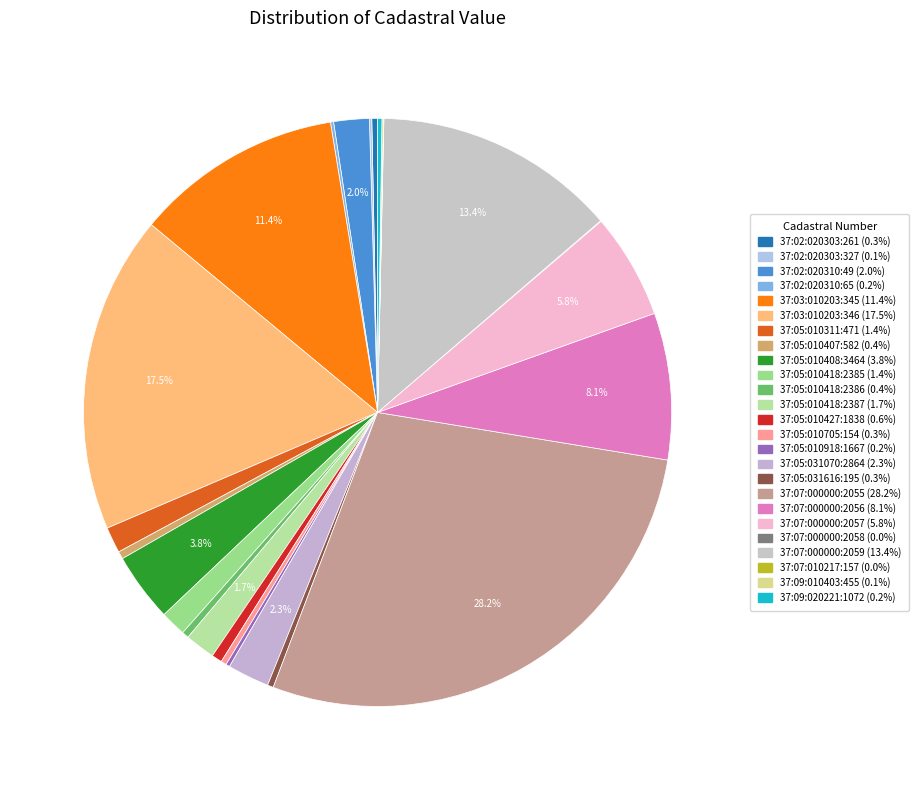

To the nearest percent, what percentage of the pie is 37:03:010203:346?

17%